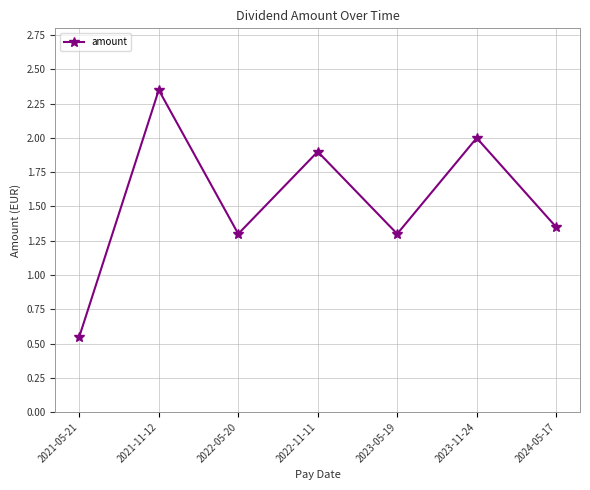

What value does the data have at 2023-05-19?

1.3